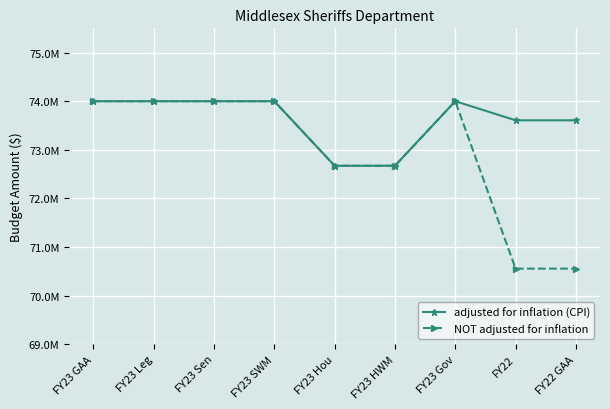

What are all the series names shown in the legend?

adjusted for inflation (CPI), NOT adjusted for inflation